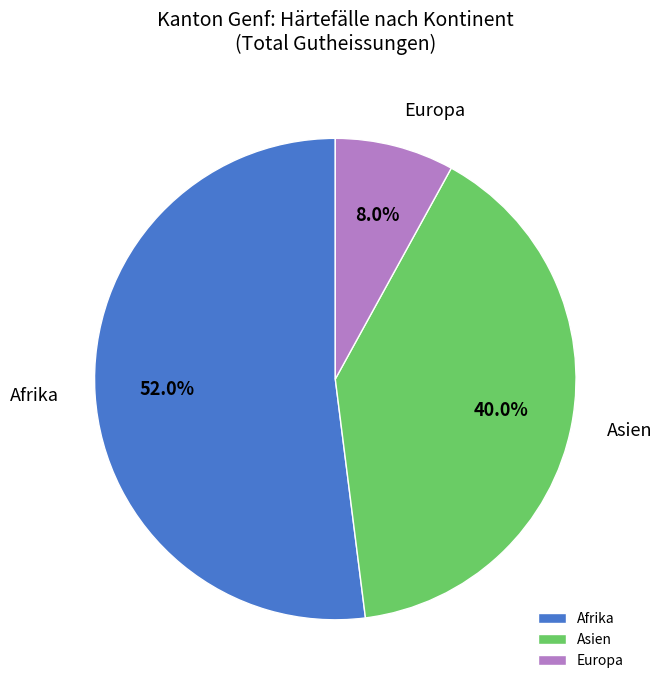

Which slice represents more than half of the pie?

Afrika